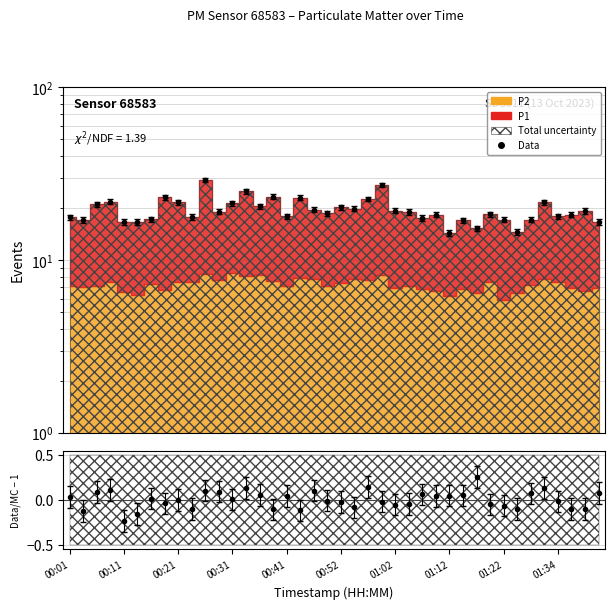

Rank the categories by value from highest to lowest.

00:26, 00:59, 00:33, 00:39, 00:18, 00:44, 00:57, 00:08, 00:21, 01:32, 00:31, 00:06, 00:36, 00:52, 00:54, 00:47, 01:02, 01:39, 00:28, 01:04, 00:49, 01:19, 01:37, 01:09, 01:34, 00:41, 00:23, 00:01, 01:07, 00:16, 01:22, 01:29, 00:03, 01:14, 01:42, 00:11, 00:13, 01:17, 01:24, 01:12